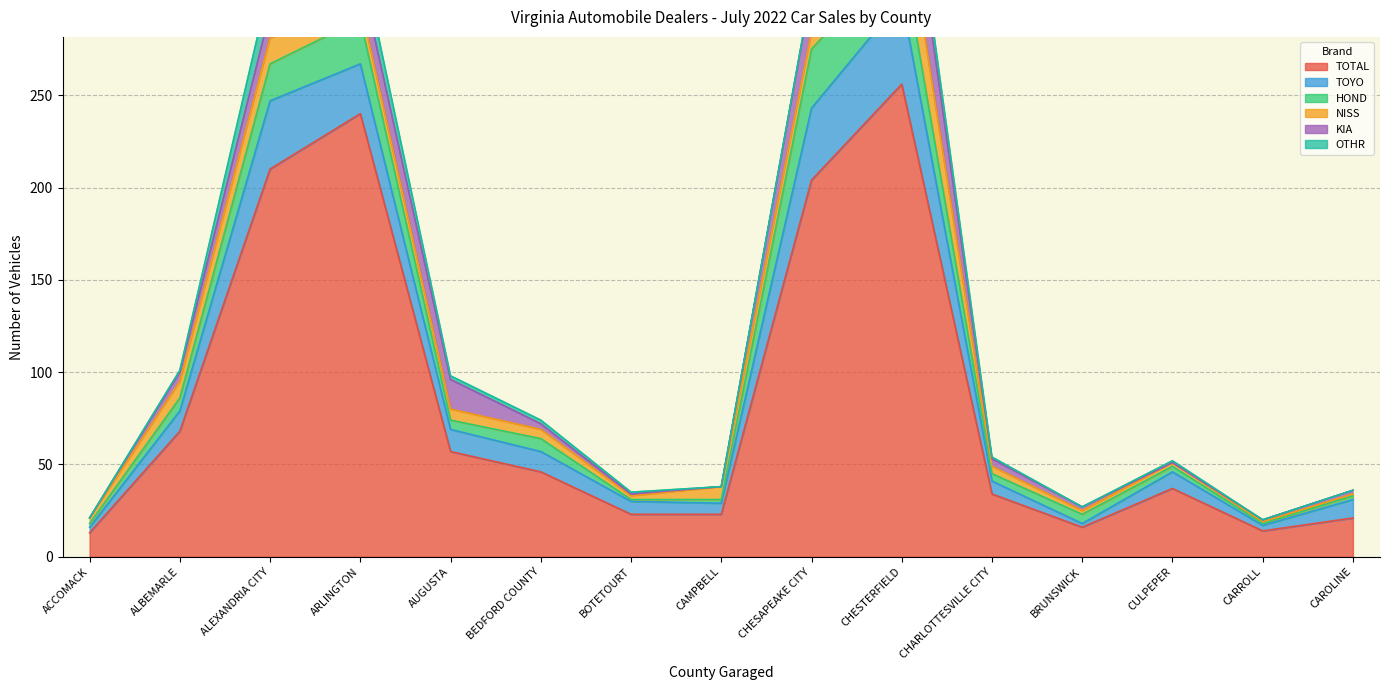

Is the value of TOYO at CHESAPEAKE CITY greater than the value of KIA at AUGUSTA?

Yes